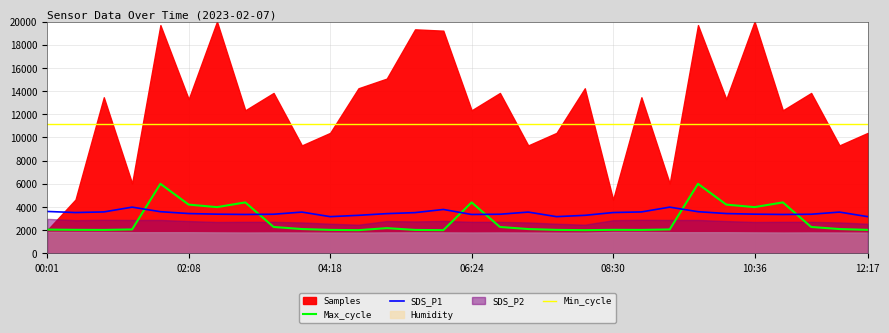

True or false: SDS_P1 and Min_cycle intersect in this chart.

False